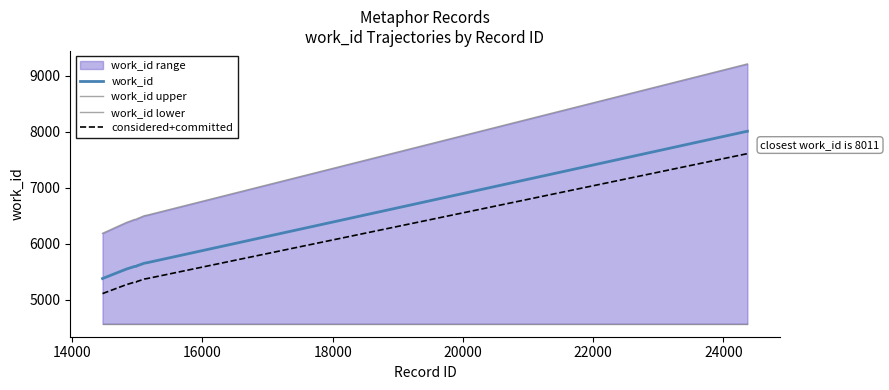

True or false: work_id upper and considered+committed cross at least once.

False